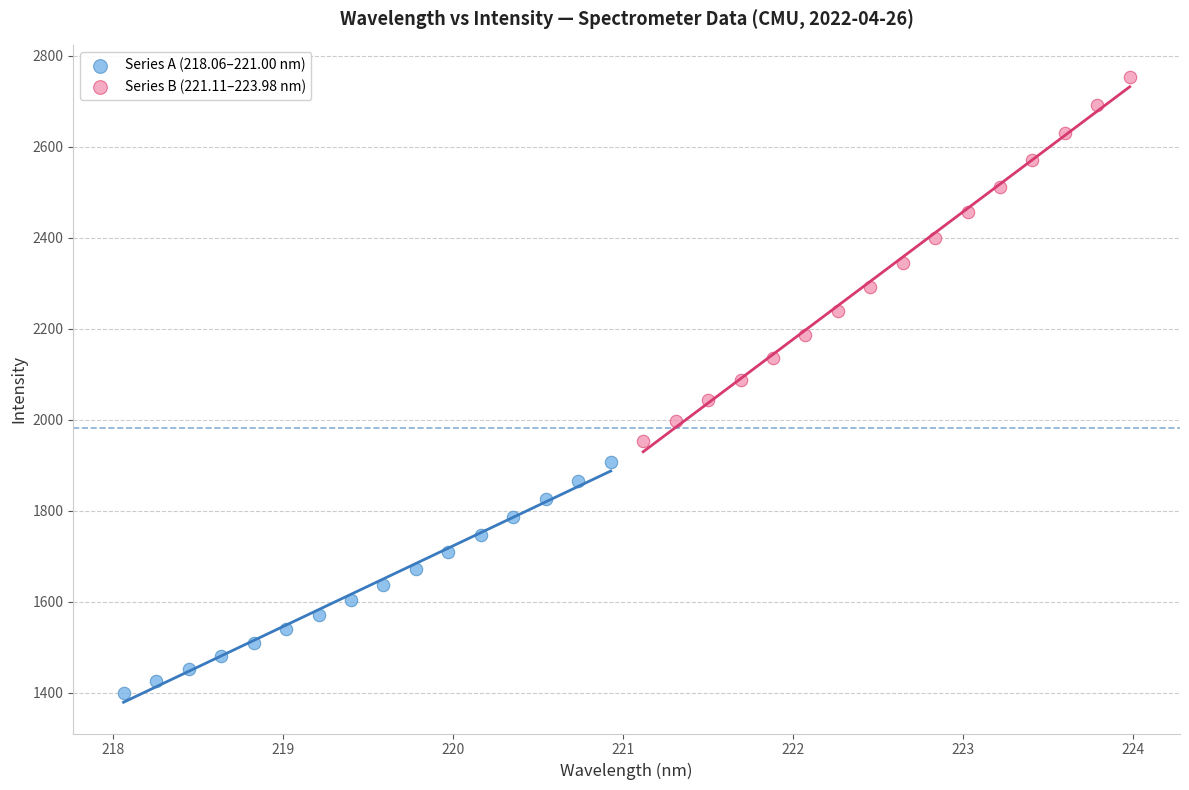

Which series has the largest Y range (max minus min)?

Series B (221.11–223.98 nm)